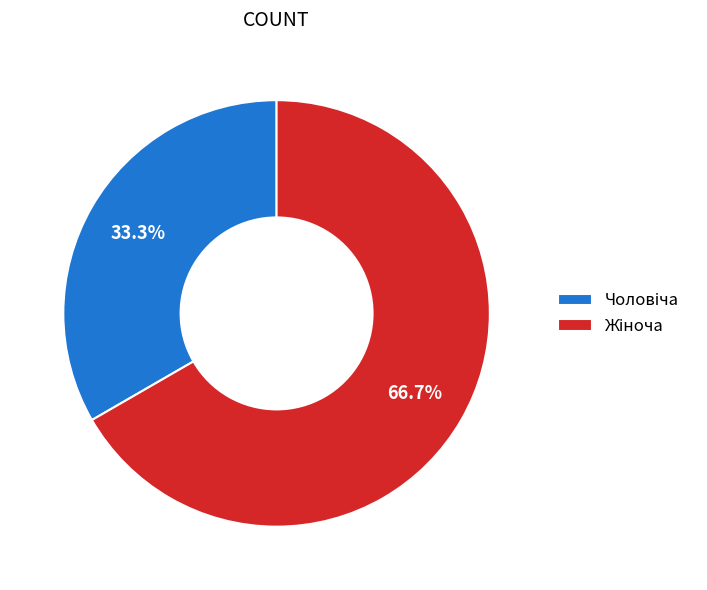

Does any single category account for the majority?

Yes